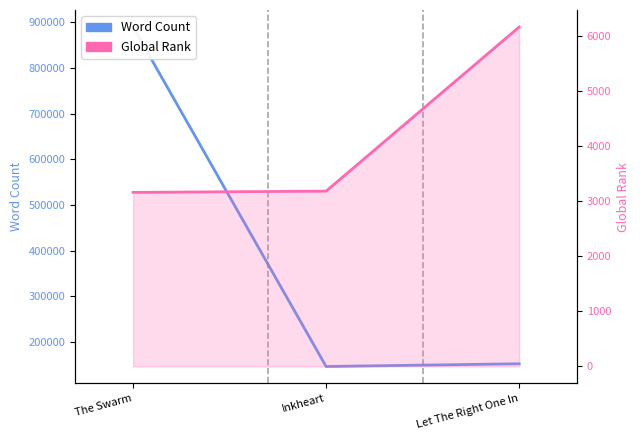

What is the minimum value shown in the chart?

3163